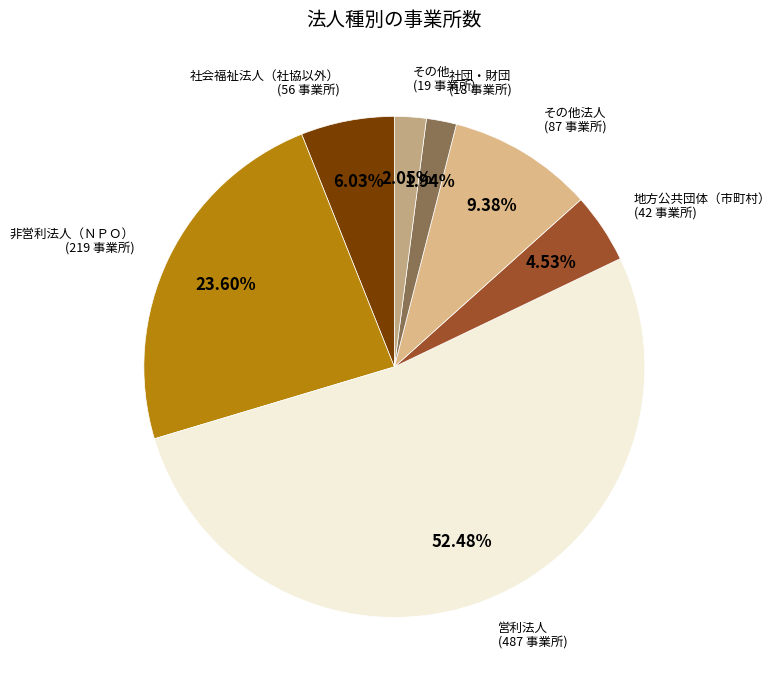

How many slices are in this pie chart?

7